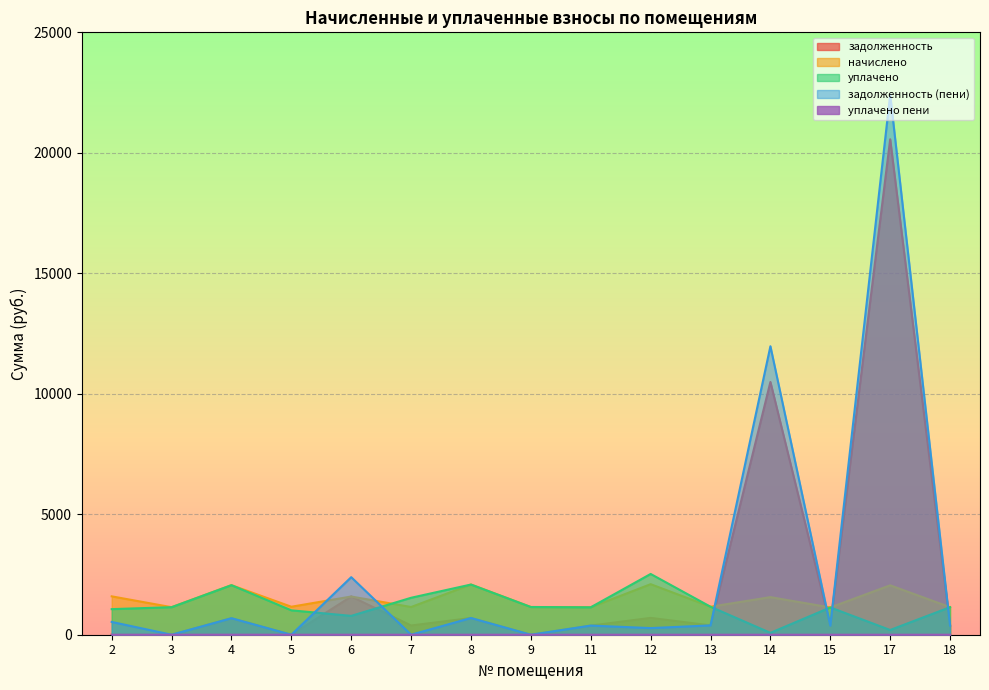

At which label is задолженность (пени) closest to 11208?

14